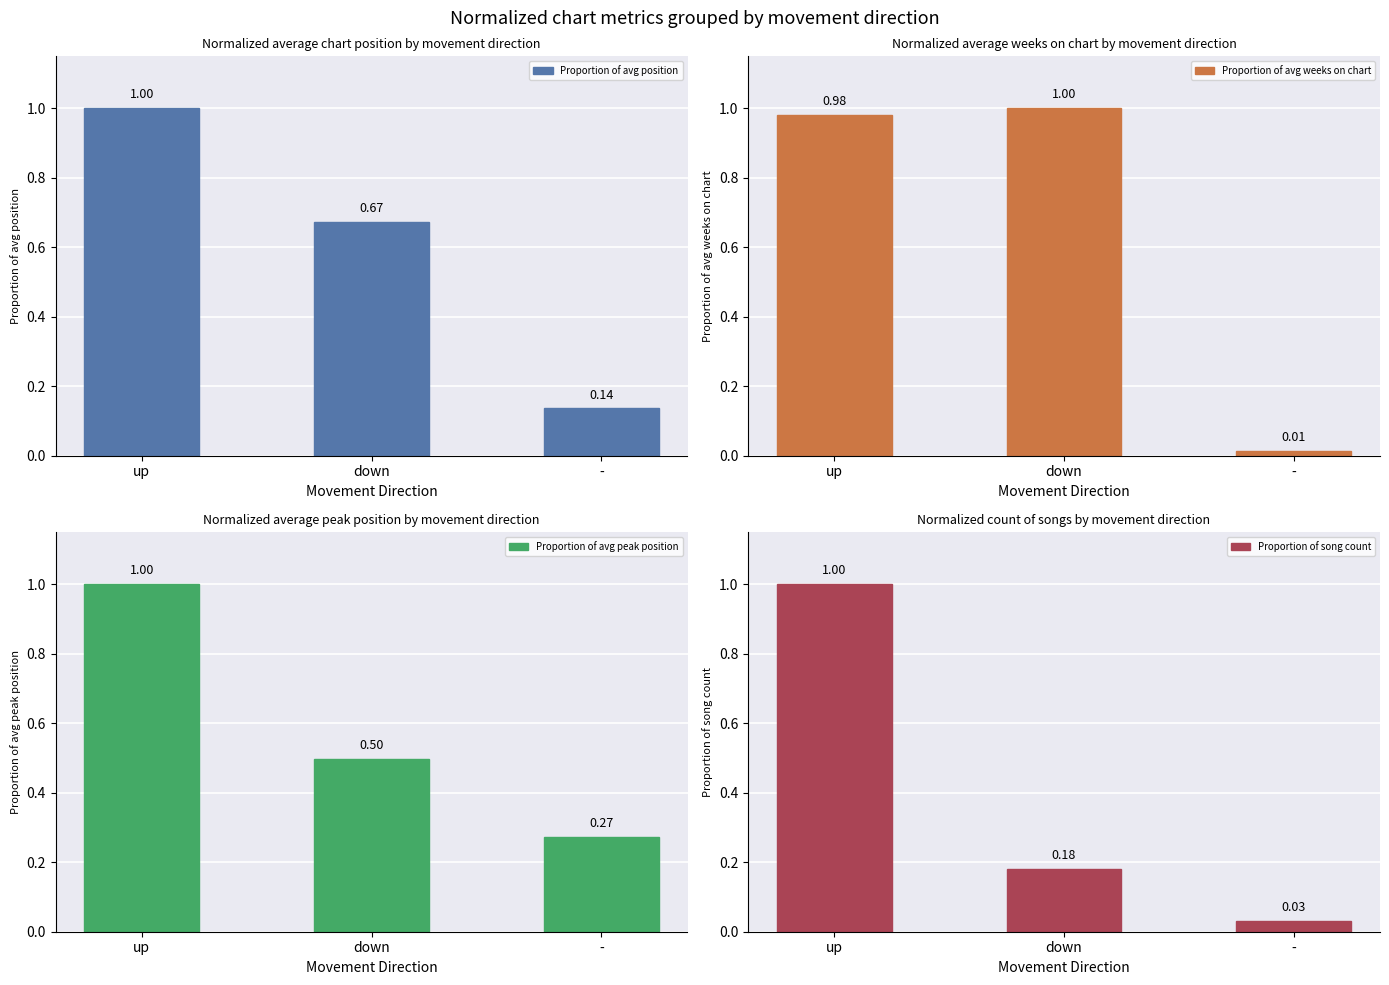

At which category is the sum across all series the highest?

up